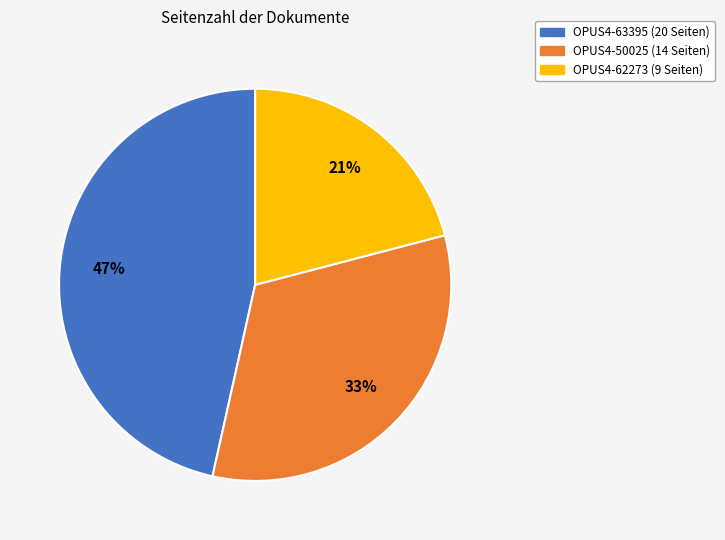

Combined, do OPUS4-63395 and OPUS4-50025 account for over 50%?

Yes